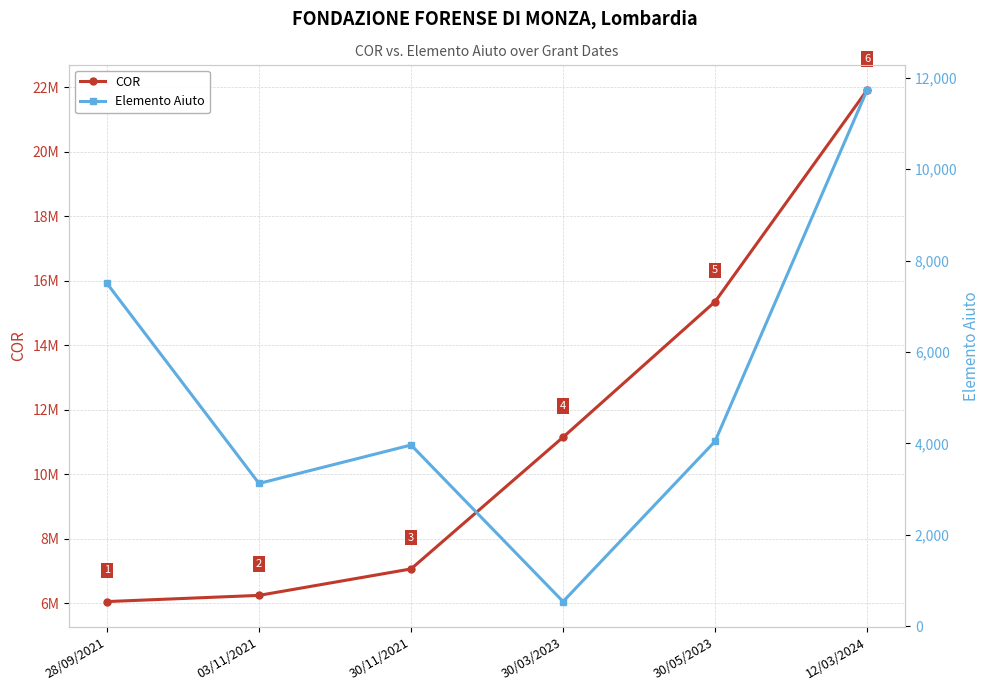

What is the maximum value for COR?

21919329